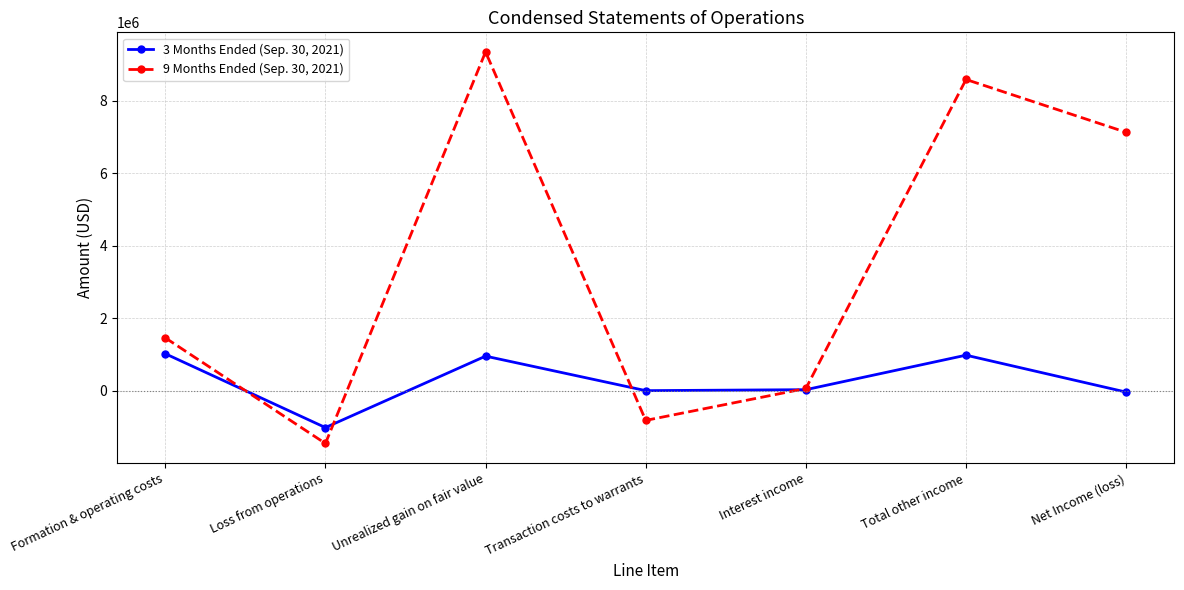

What is the difference between the 9 Months Ended (Sep. 30, 2021) values at Unrealized gain on fair value and Loss from operations?

10797900